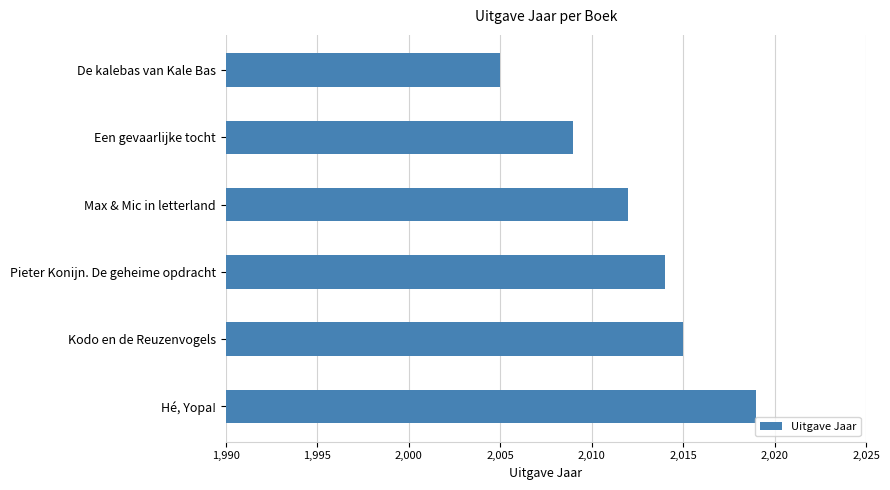

What is the sum of all values?

12074